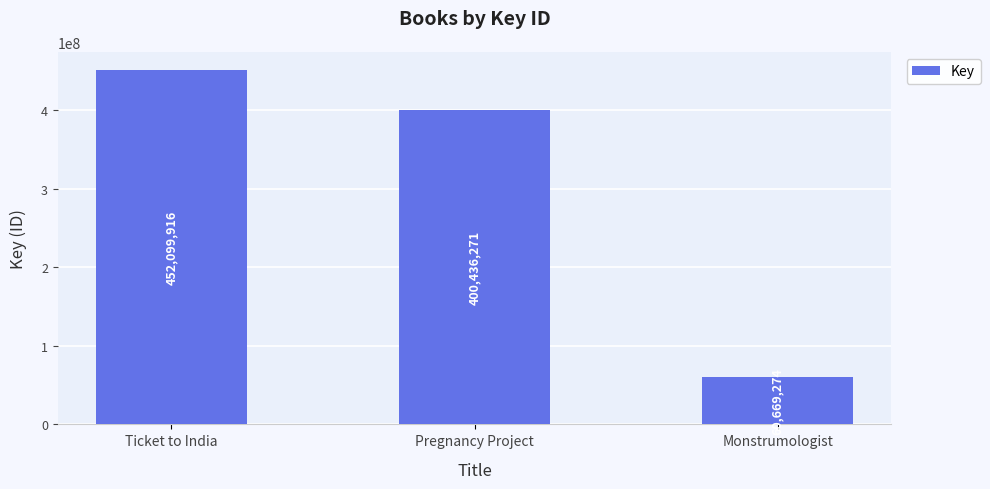

What is the value of the 3rd bar from the left?

60669274